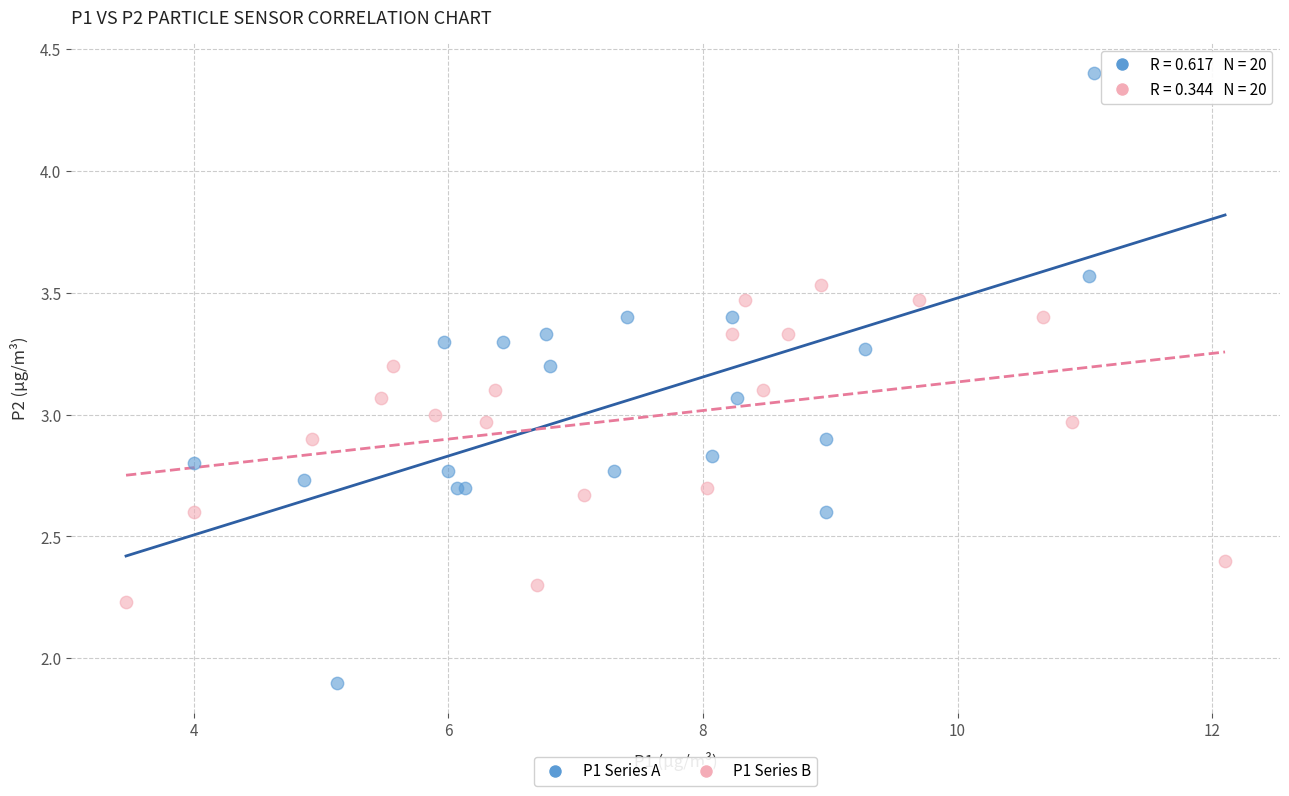

Which series contains the highest Y value?

P1 Series A